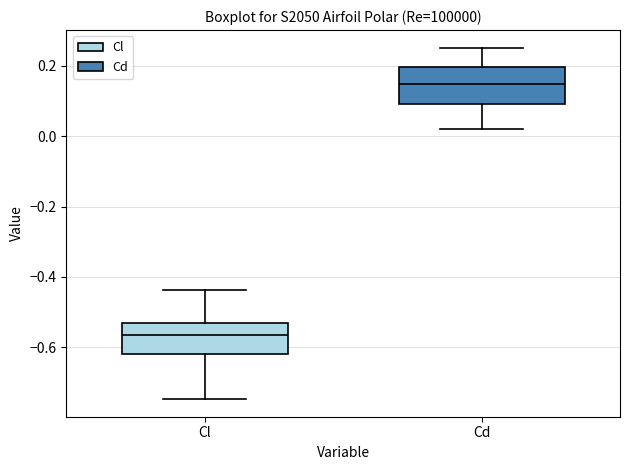

Which box has the highest median line?

Cd